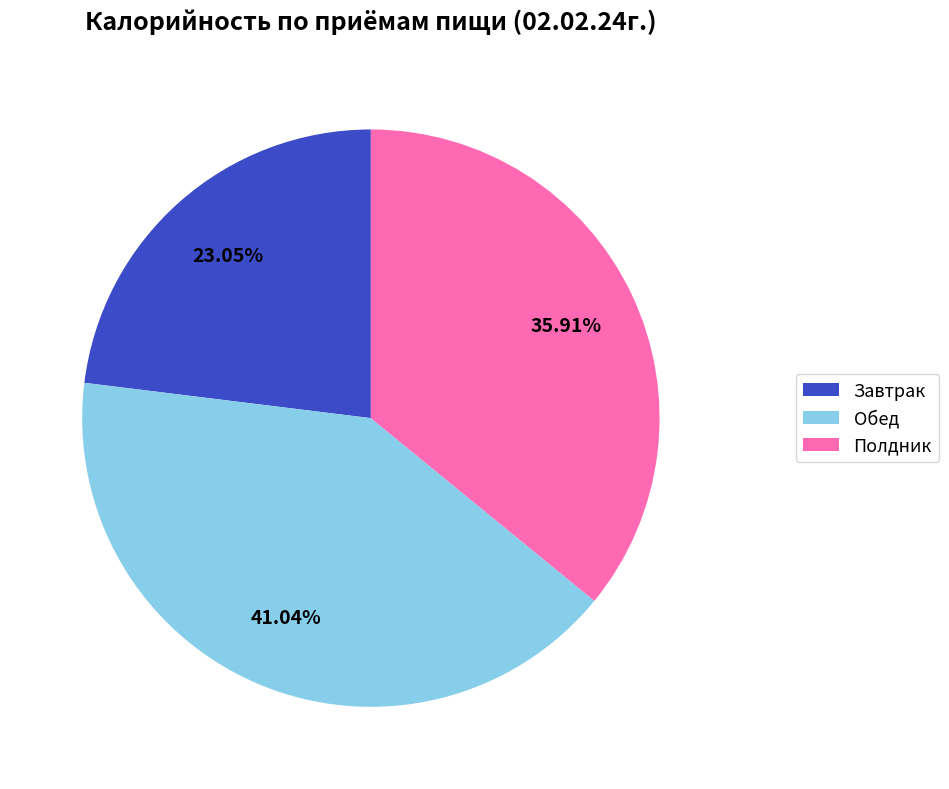

Which has a higher value, Полдник or Завтрак?

Полдник